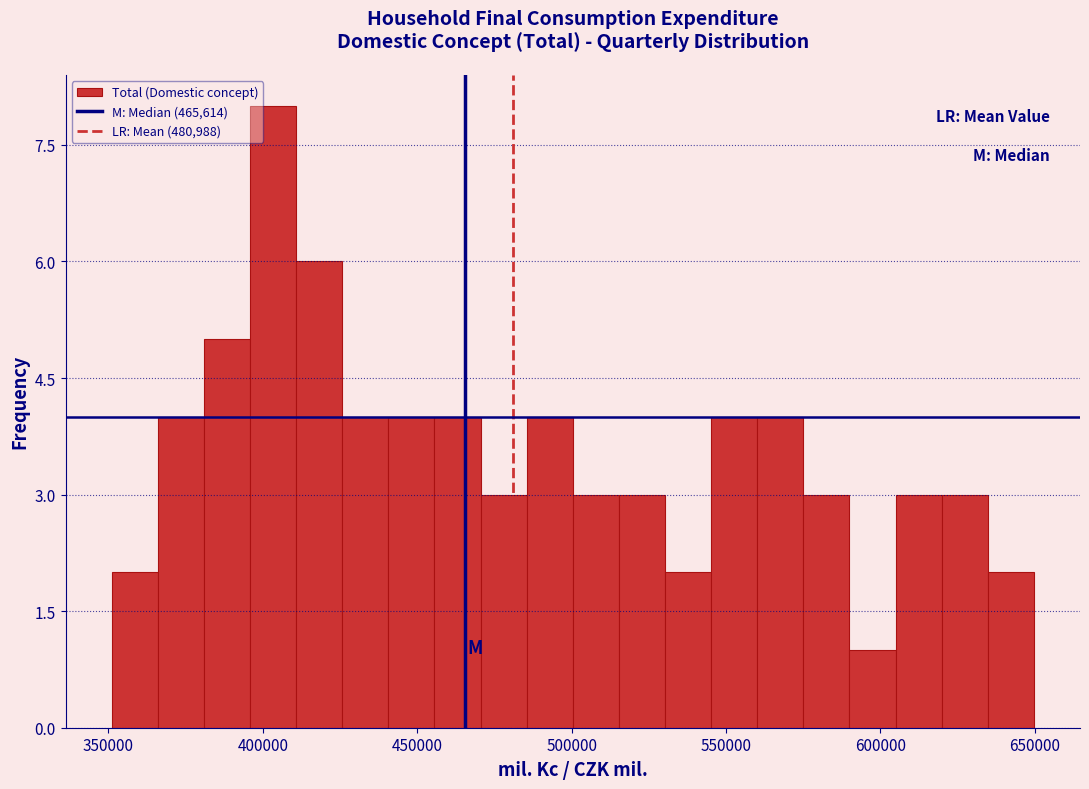

Read against the x-axis, roughly where is the centre of the tallest bar?

405000